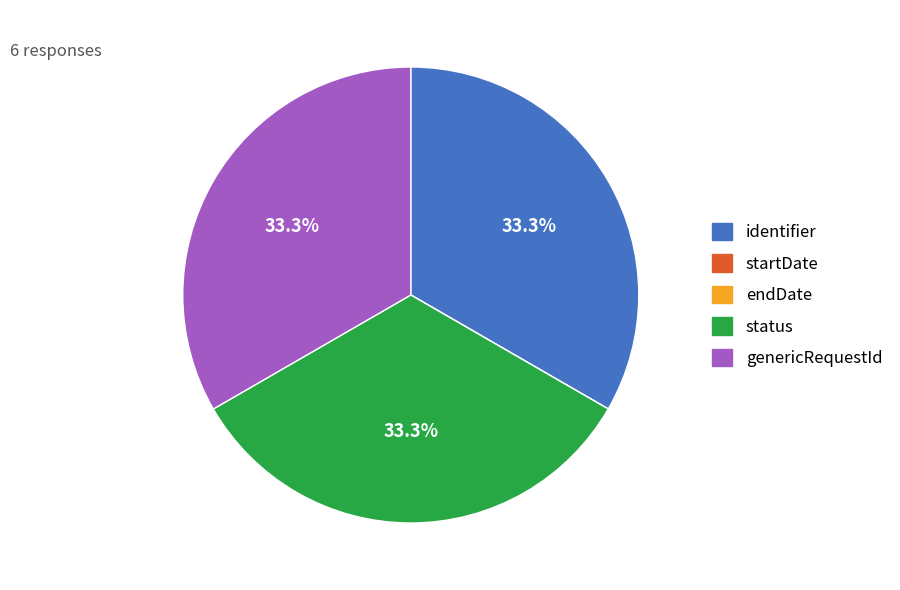

What percentage is NOT represented by identifier?

66.7%